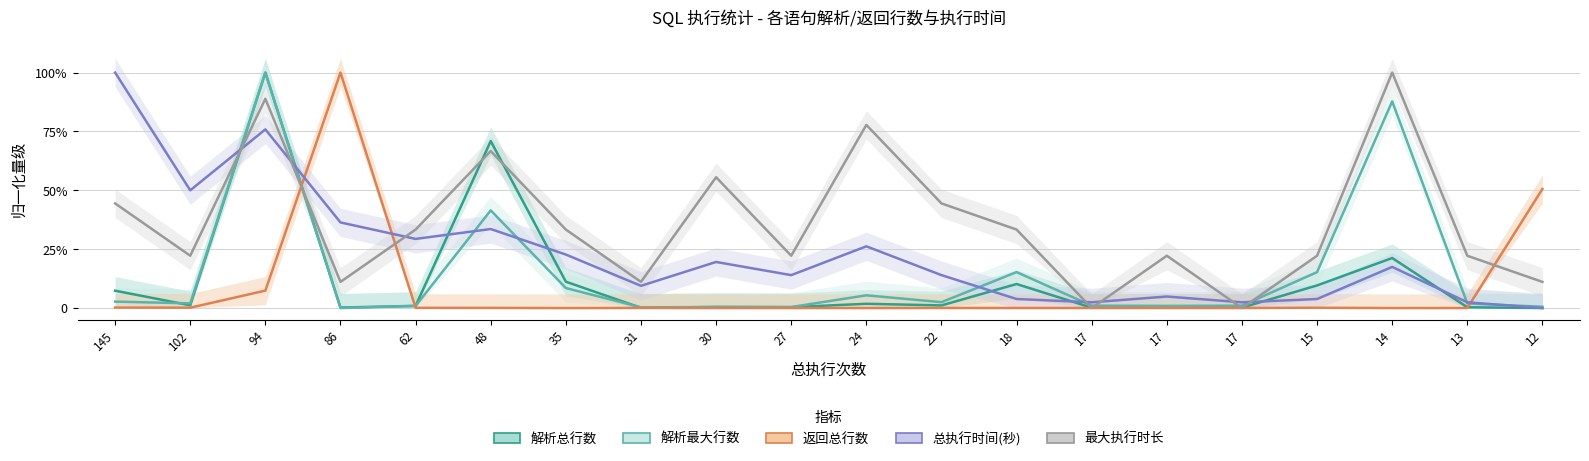

Which series has the largest total across all categories?

最大执行时长